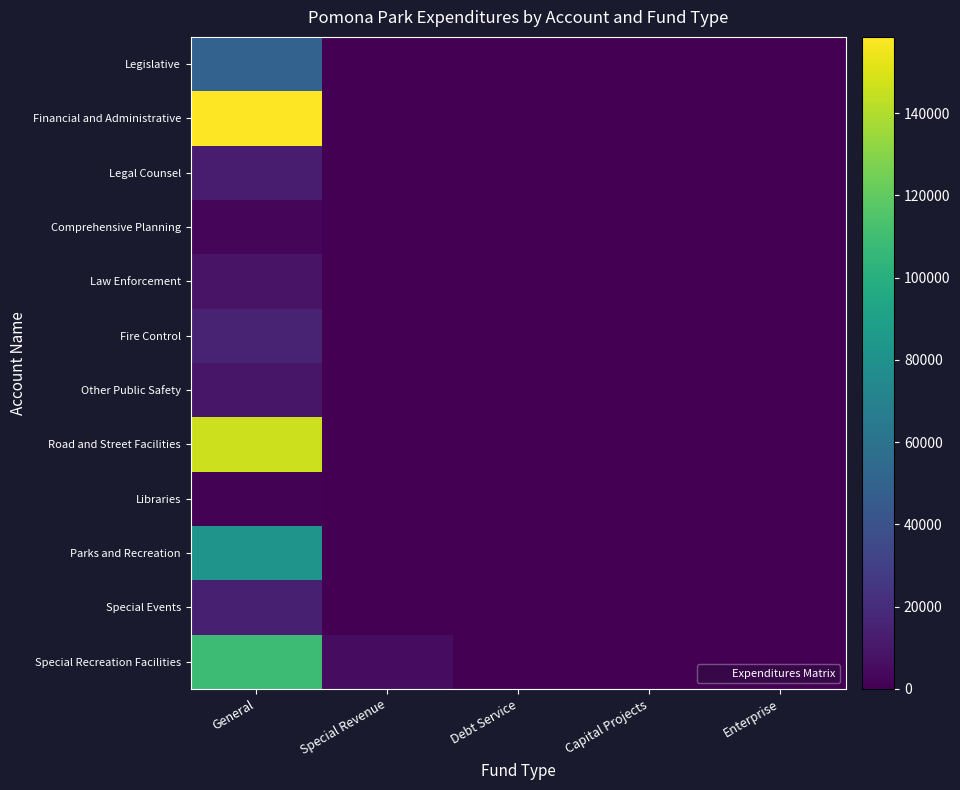

Which series changed the most between Special Revenue and Debt Service?

Special Recreation Facilities